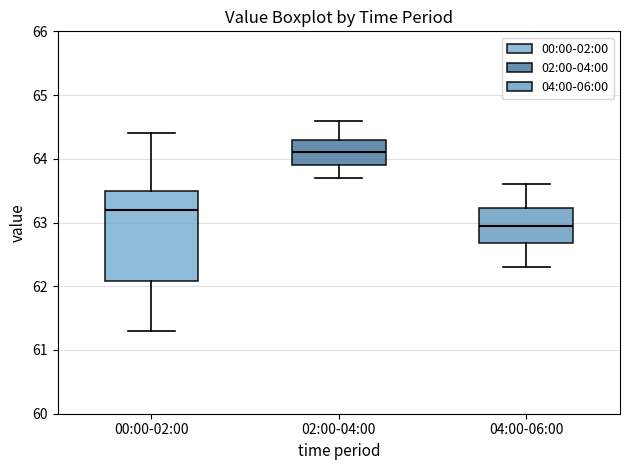

Comparing the boxes themselves (not the whiskers), which one is the tallest?

00:00-02:00